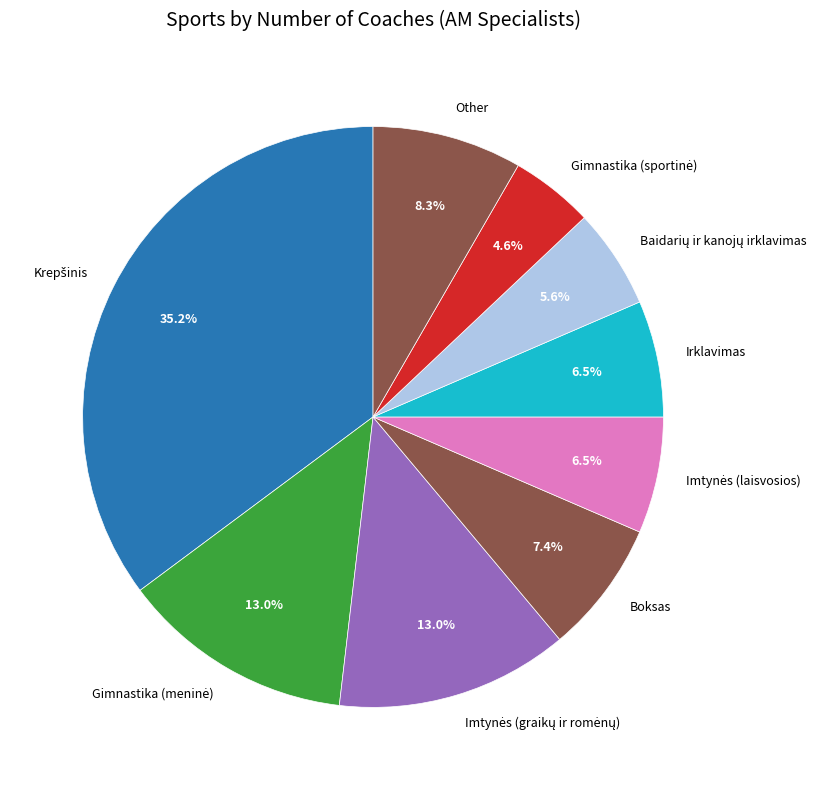

What portion of the pie excludes Irklavimas?

93.5%